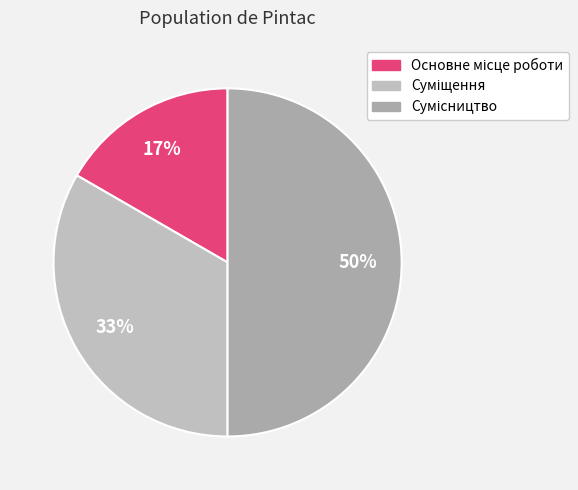

How many segments does this pie chart have?

3